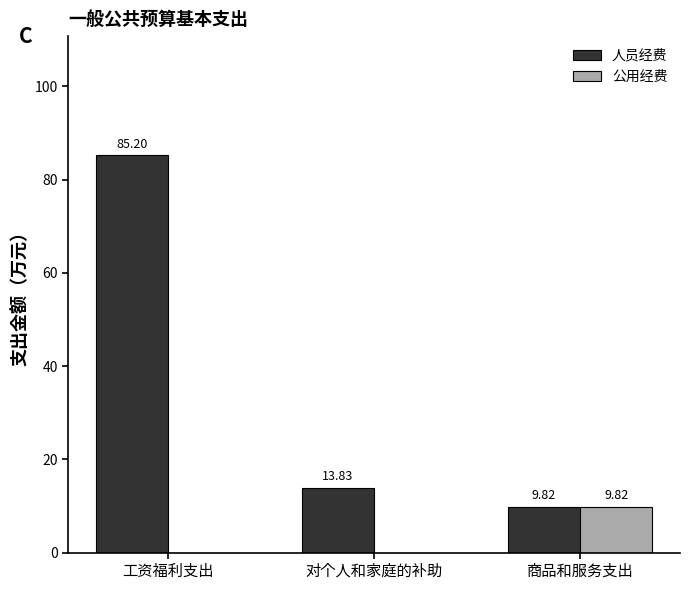

What is the total value across all series at 工资福利支出?

85.2